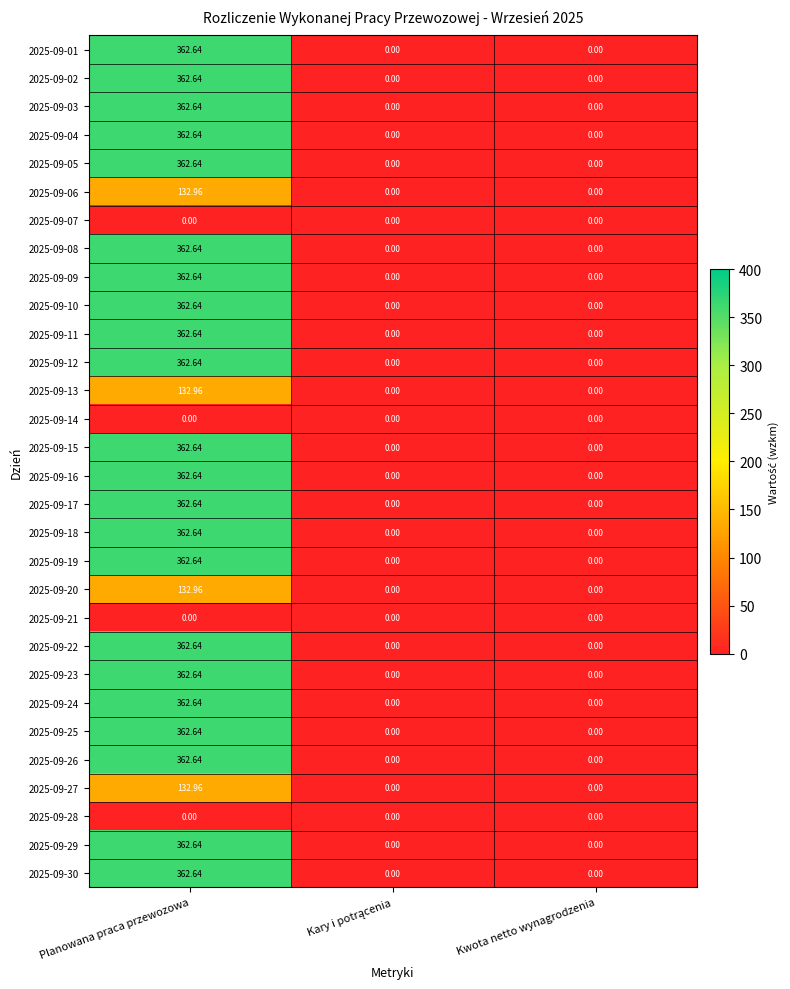

At which category is the sum across all series the highest?

Planowana praca przewozowa